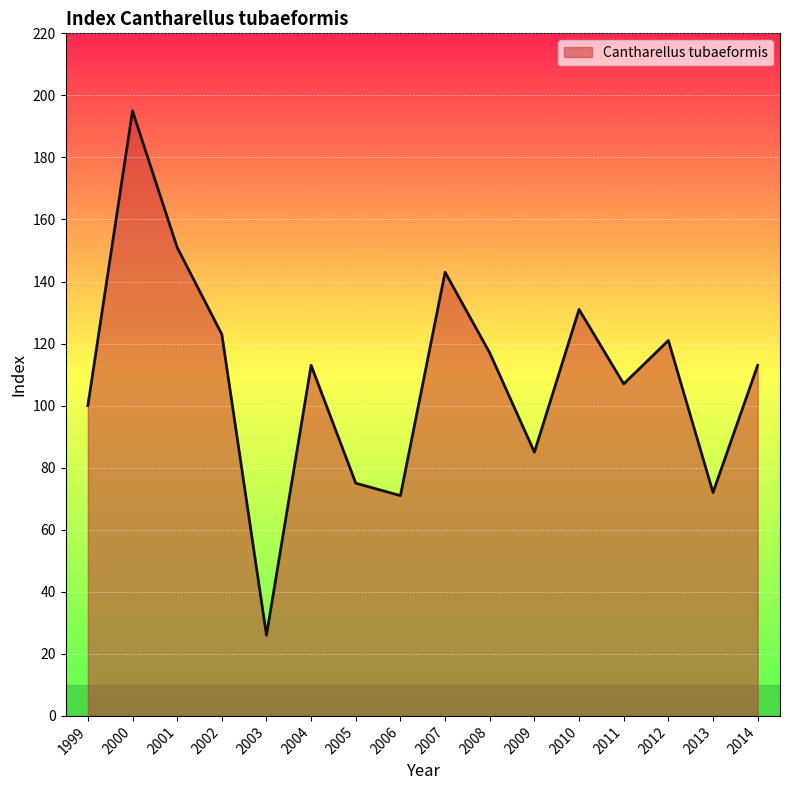

Which category has the lowest value across all series?

2003